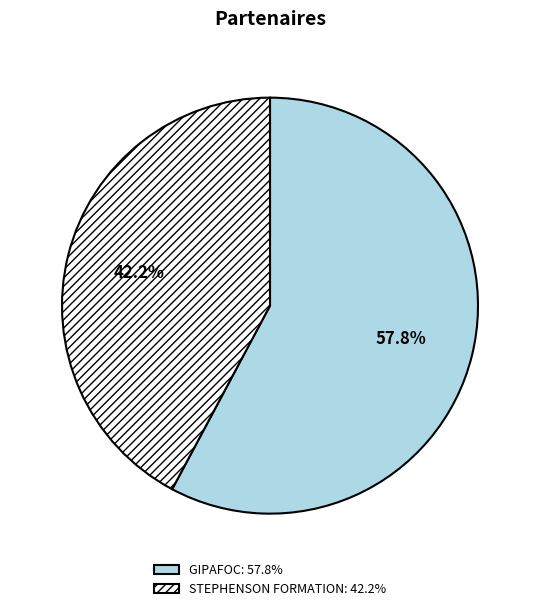

Combined, what portion of the pie is GIPAFOC and STEPHENSON FORMATION?

100.0%